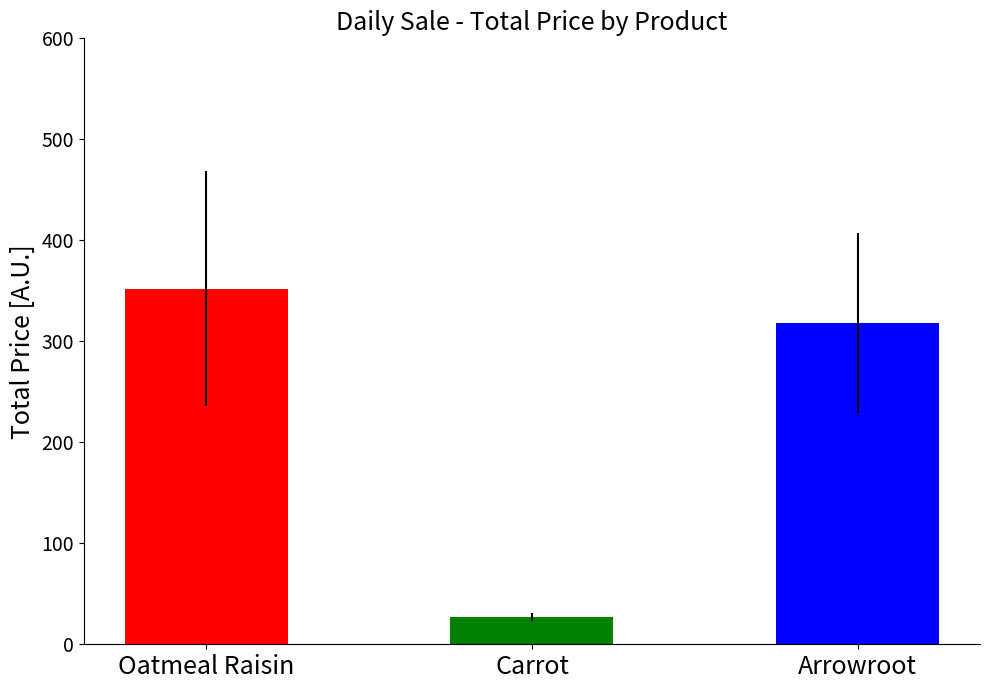

What is the difference between the values at Arrowroot and Oatmeal Raisin?

33.9